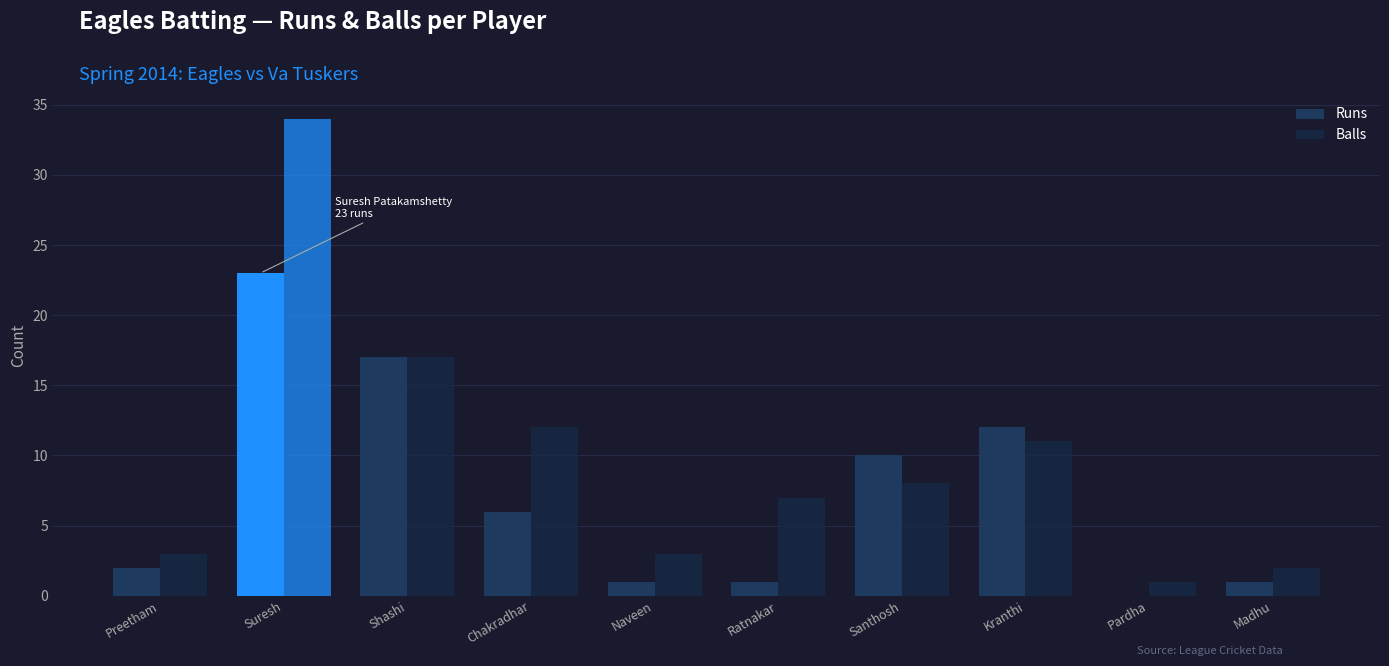

At Kranthi, list the series in order from smallest to largest.

Balls, Runs